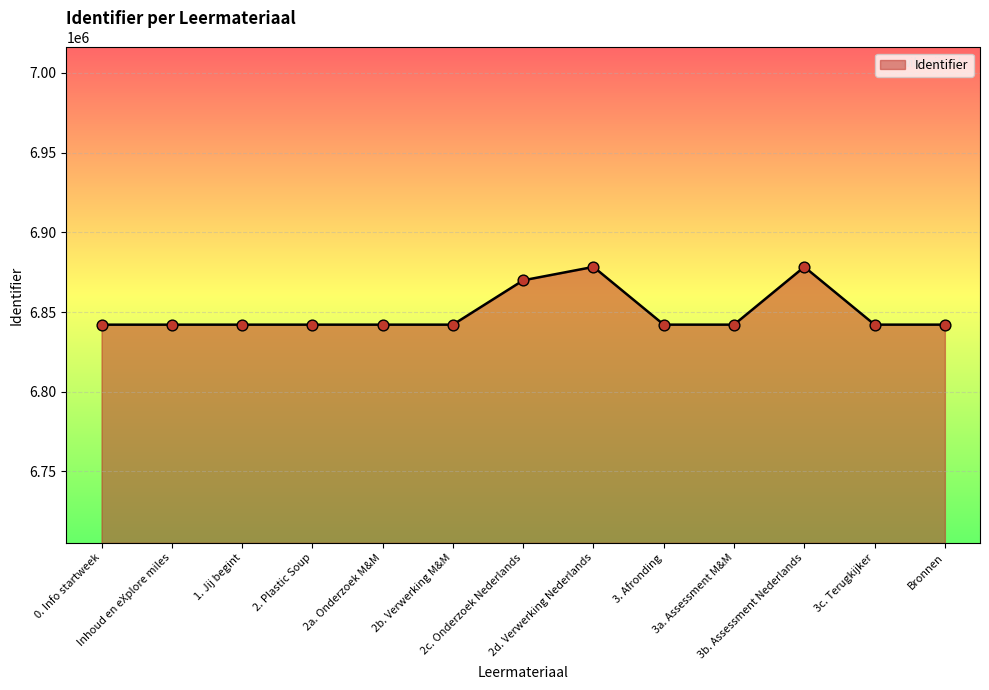

Approximately how many times larger is the value at 3b. Assessment Nederlands compared to Inhoud en eXplore miles?

1.0